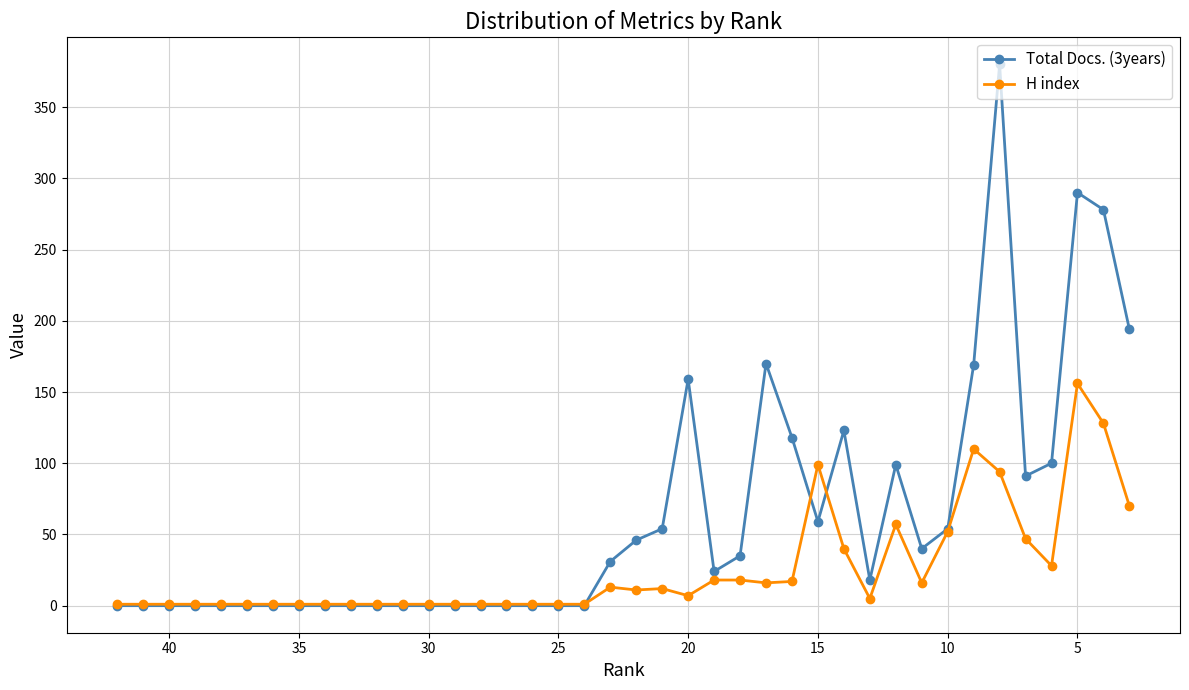

Reading left to right, what are all the values shown in this chart?

Total Docs. (3years): 0	0	0	0	0	0	0	0	0	0	0	0	0	0	0	0	0	0	0	31	46	54	159	24	35	170	118	59	123	18	99	40	54	169	380	91	100	290	278	194
H index: 1	1	1	1	1	1	1	1	1	1	1	1	1	1	1	1	1	1	1	13	11	12	7	18	18	16	17	99	40	5	57	16	52	110	94	47	28	156	128	70